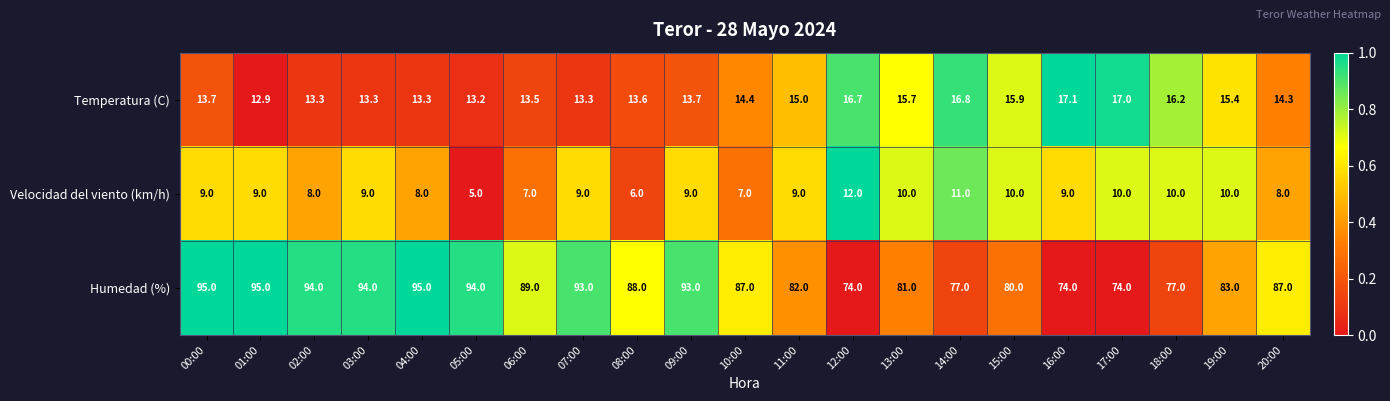

What is the difference between the highest and lowest values at 09:00?

84.0